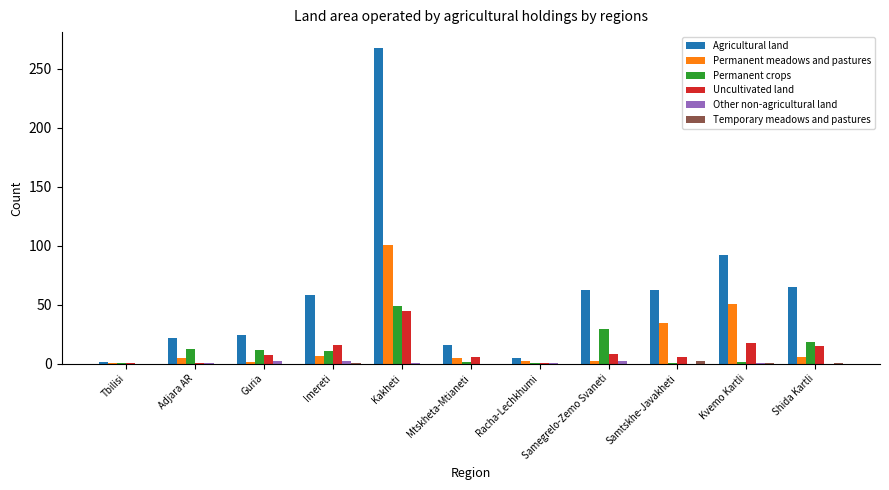

What is the greatest value displayed?

267.6